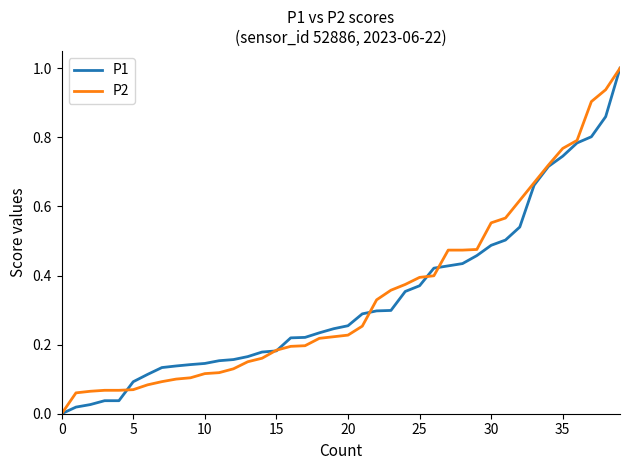

What is the maximum value for P1?

1.0